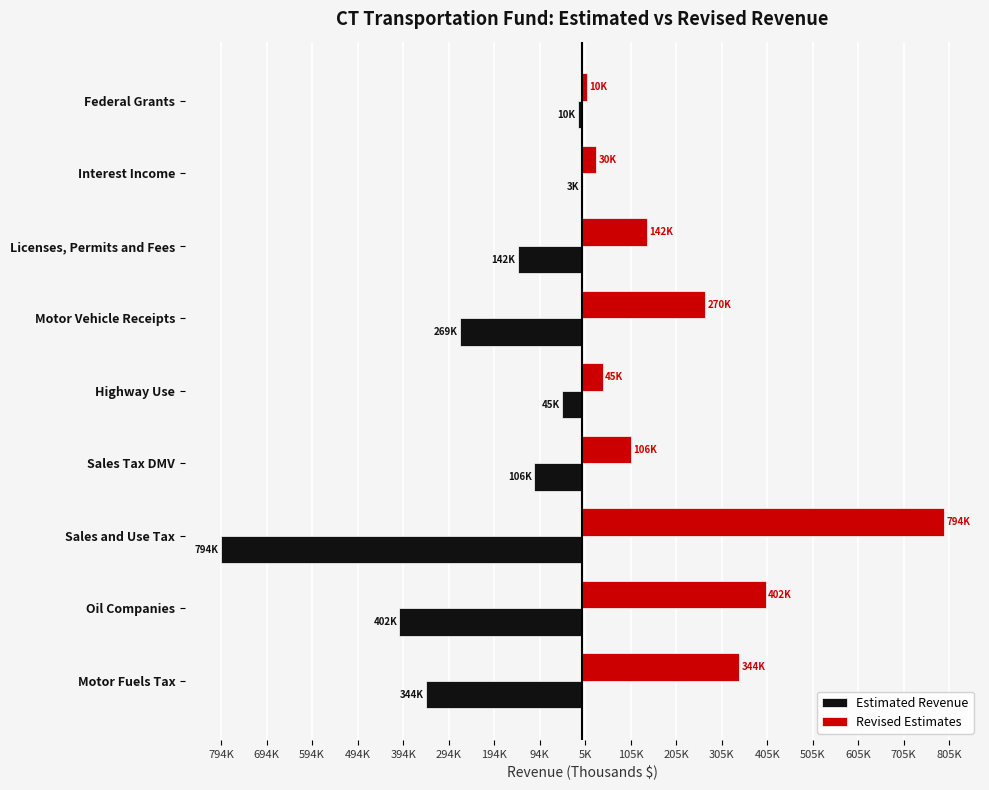

What are all the series names shown in the legend?

Estimated Revenue, Revised Estimates